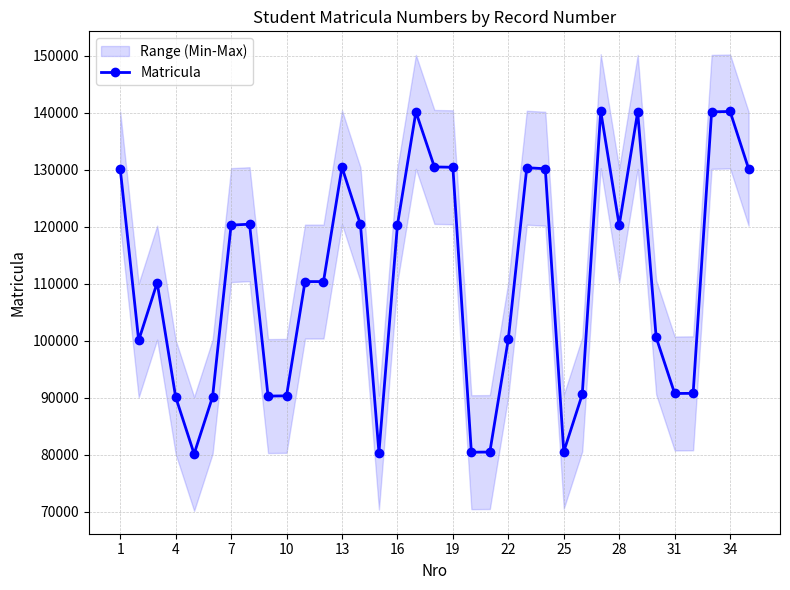

What is the minimum value for Matricula?

80122